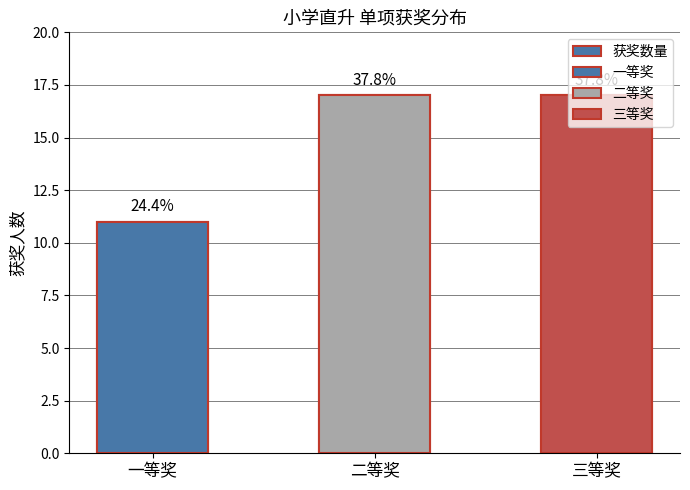

Which has a higher value, 二等奖 or 一等奖?

二等奖